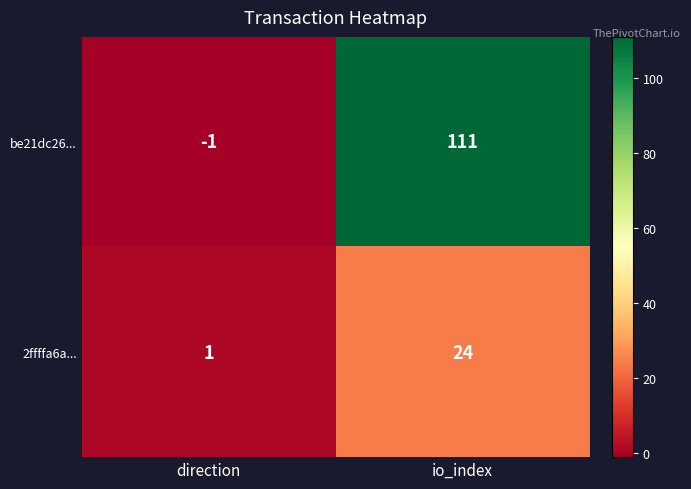

List the series in order of their peak value, highest first.

be21dc26..., 2ffffa6a...